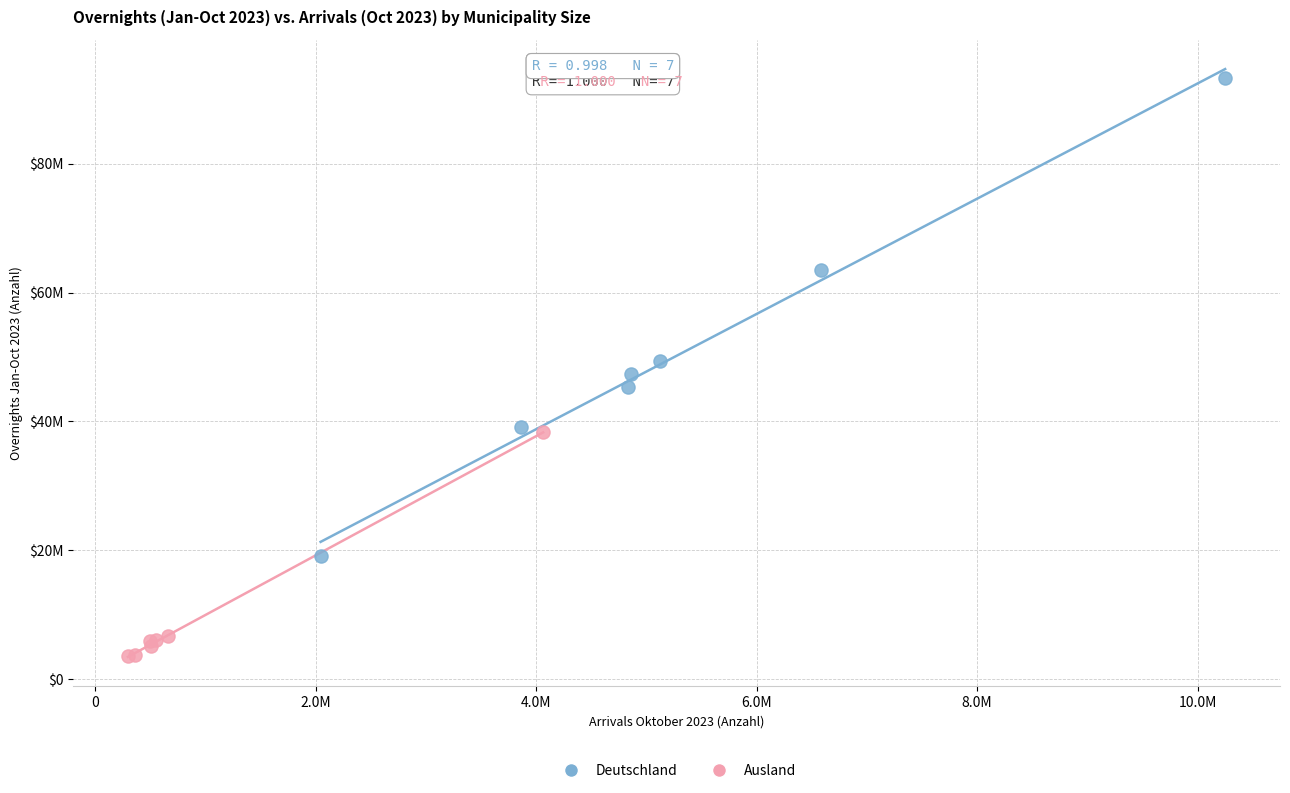

Which series contains the highest Y value?

Deutschland